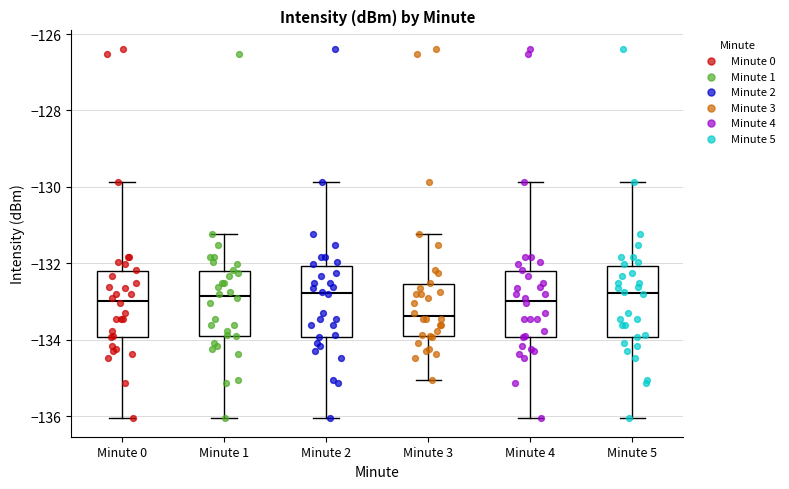

Reading left to right, transcribe this box plot: for each box, give where its median line is, the range the box spans, and where its two whiskers end, as read against the y-axis. The values are not printed on the chart, so give them approximately, as read against the axis.

Minute 0: median -133.0, box -134.0 to -132.2, whiskers -136.0 to -129.8
Minute 1: median -132.8, box -134.0 to -132.2, whiskers -136.0 to -131.2
Minute 2: median -132.8, box -134.0 to -132.0, whiskers -136.0 to -129.8
Minute 3: median -133.4, box -134.0 to -132.6, whiskers -135.0 to -131.2
Minute 4: median -133.0, box -134.0 to -132.2, whiskers -136.0 to -129.8
Minute 5: median -132.8, box -134.0 to -132.0, whiskers -136.0 to -129.8